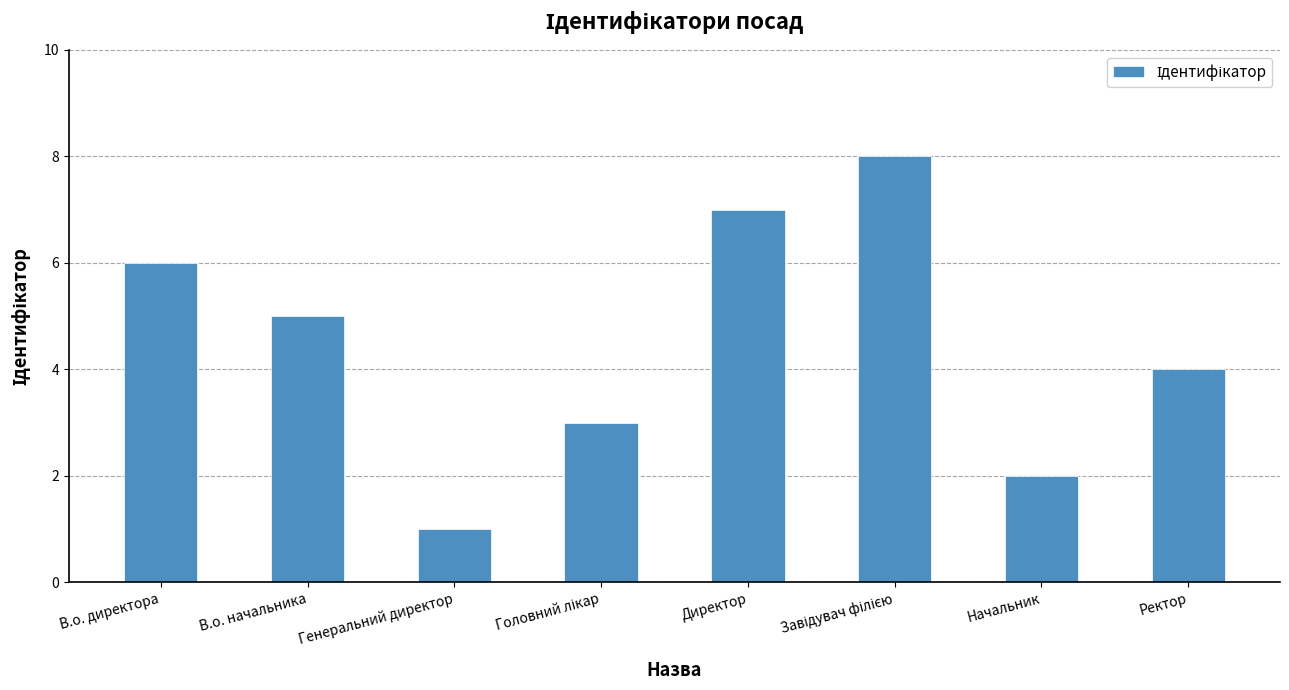

How many categories are shown in the chart?

8